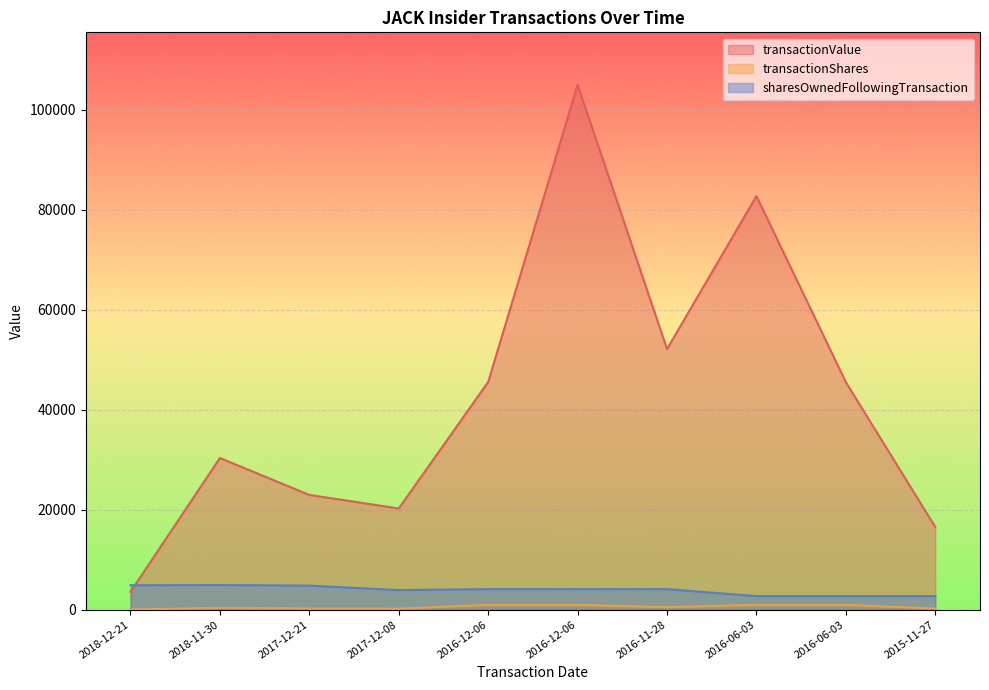

Reading left to right, transcribe all the data shown in this chart.

transactionValue: 2018-12-21=3562	2018-11-30=30331	2017-12-21=22949	2017-12-08=20240	2016-12-06=45540	2016-12-06=104951	2016-11-28=52113	2016-06-03=82701	2016-06-03=45493	2015-11-27=16529
transactionShares: 2018-12-21=46	2018-11-30=346	2017-12-21=230	2017-12-08=198	2016-12-06=963	2016-12-06=963	2016-11-28=504	2016-06-03=962	2016-06-03=962	2015-11-27=221
sharesOwnedFollowingTransaction: 2018-12-21=4896	2018-11-30=4942	2017-12-21=4814	2017-12-08=3918	2016-12-06=4116	2016-12-06=4116	2016-11-28=4116	2016-06-03=2714	2016-06-03=2714	2015-11-27=2714